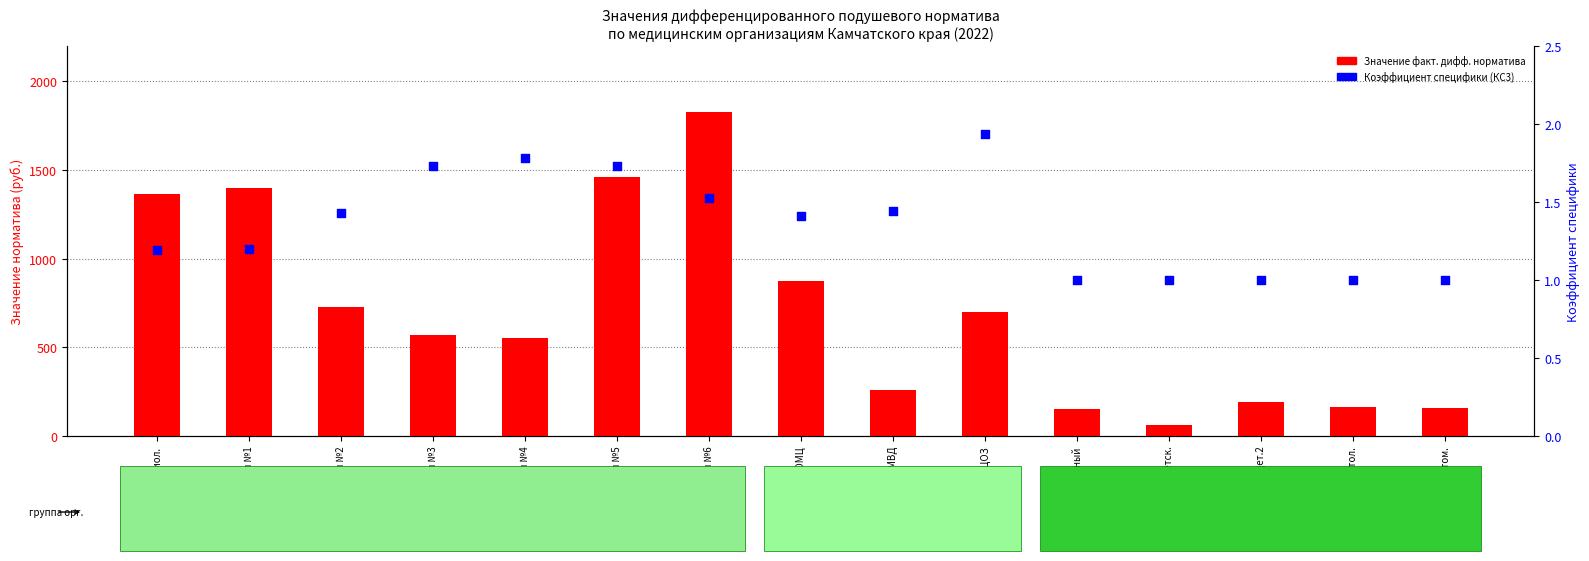

Which series contains the lowest Y value?

Коэффициент специфики (КС3)